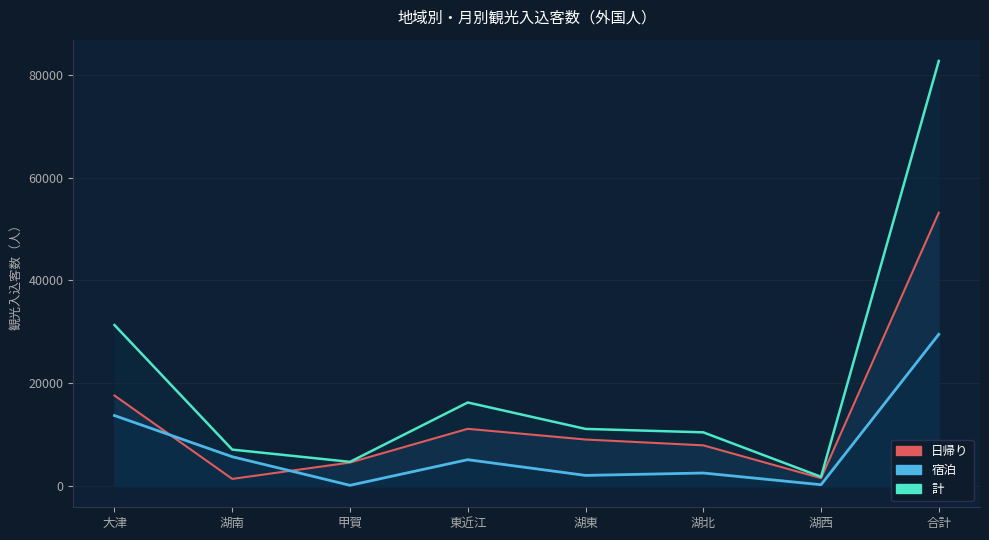

What is the spread (max minus min) of values at 湖西?

1537